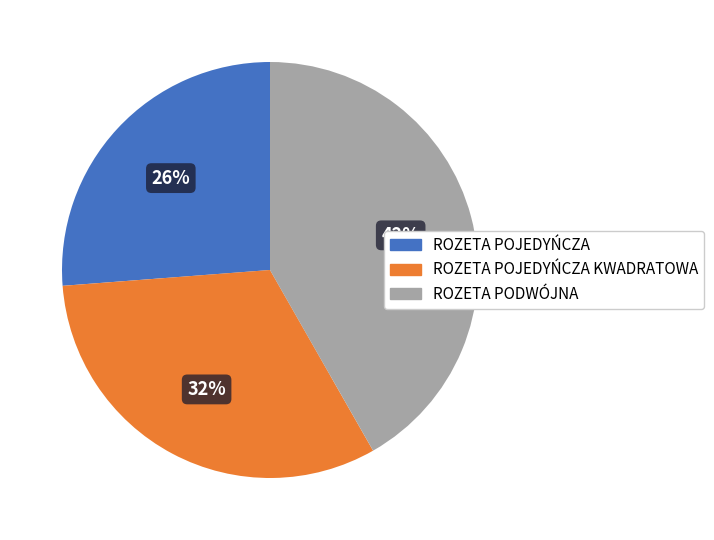

True or false: ROZETA POJEDYŃCZA KWADRATOWA accounts for 32% of the total.

True